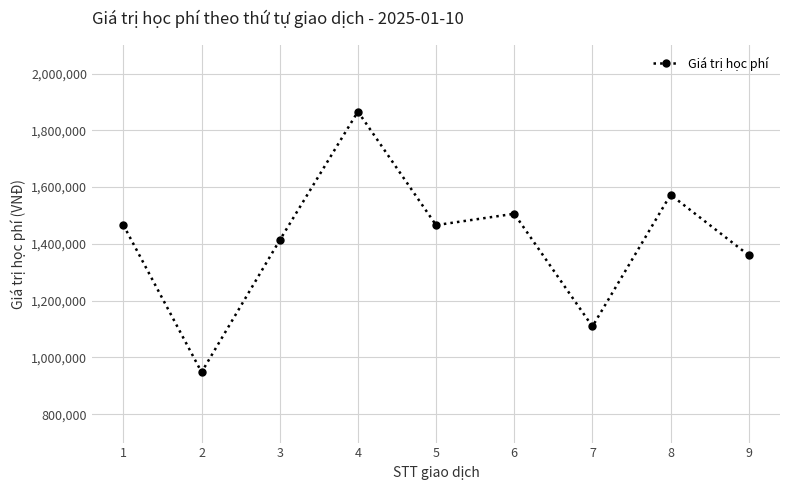

The value at 3 is 930508. True or false?

False